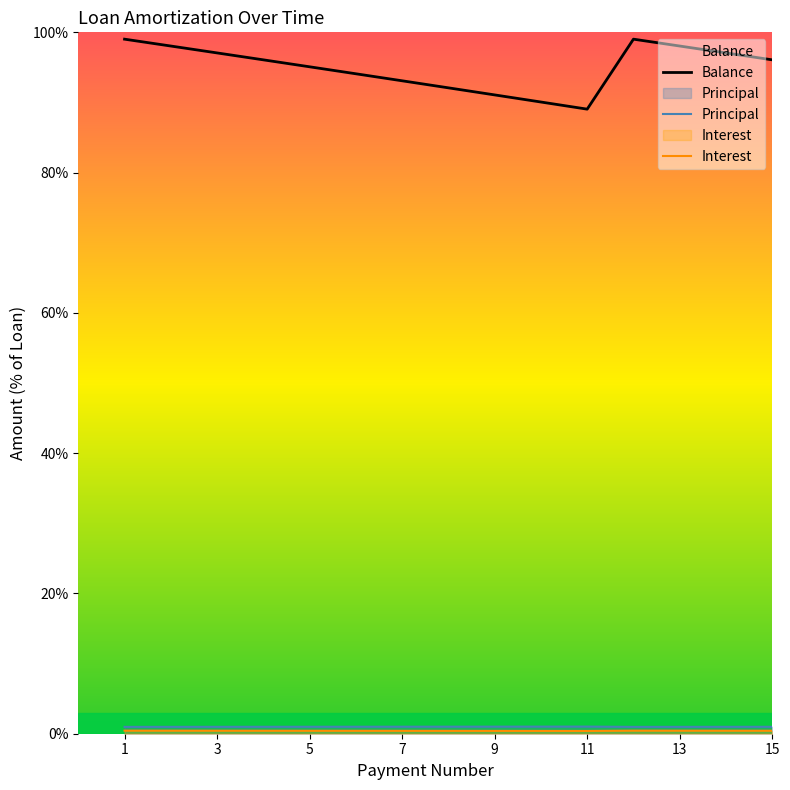

At which category is the sum across all series the highest?

1